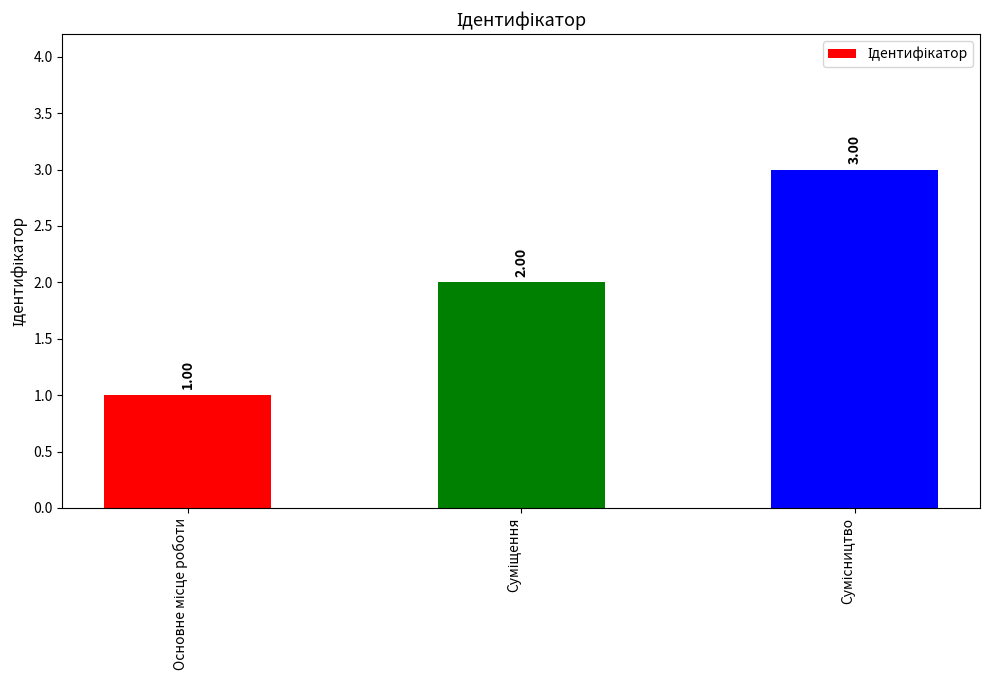

What is the average value?

2